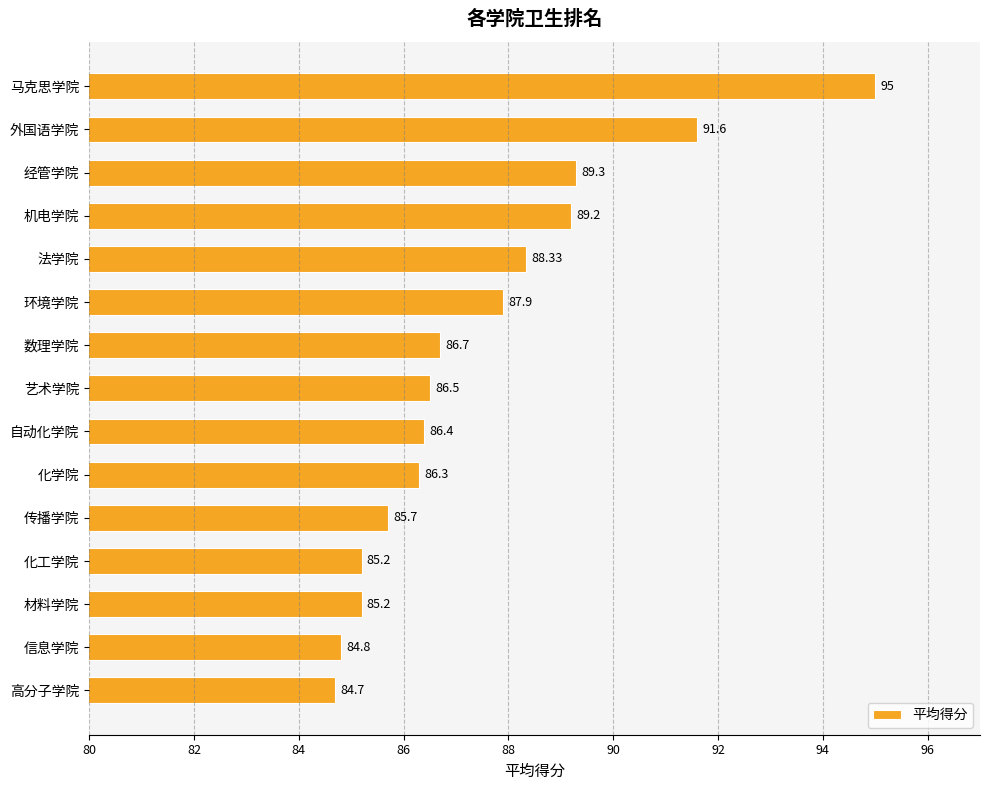

What is the difference between the maximum and second lowest values?

10.2